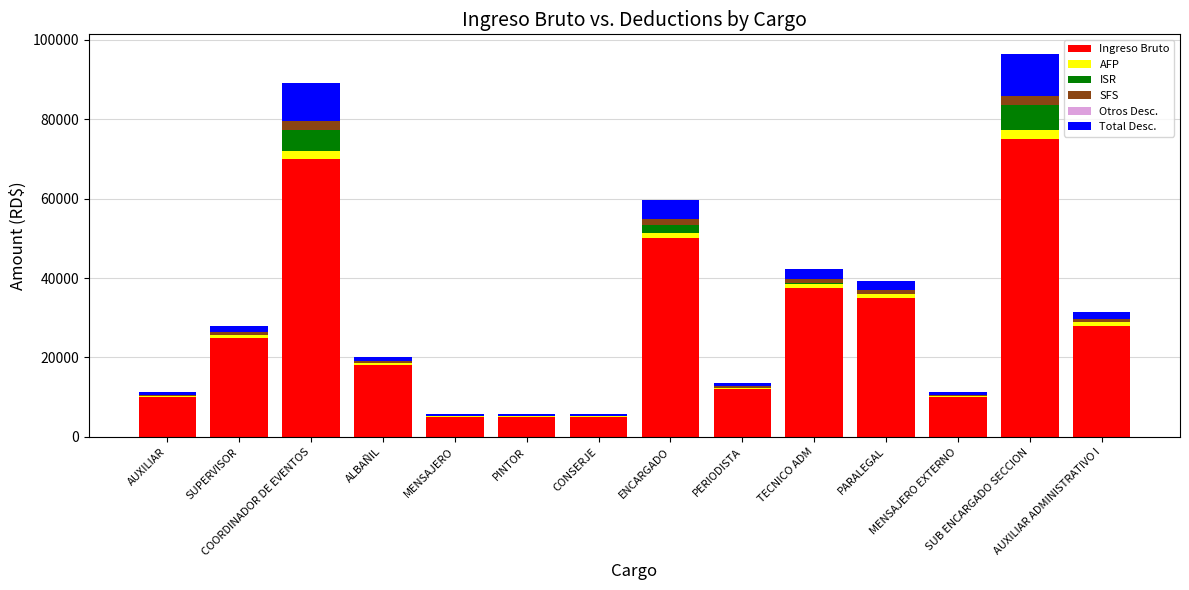

What is the sum of all Ingreso Bruto values?

385500.0